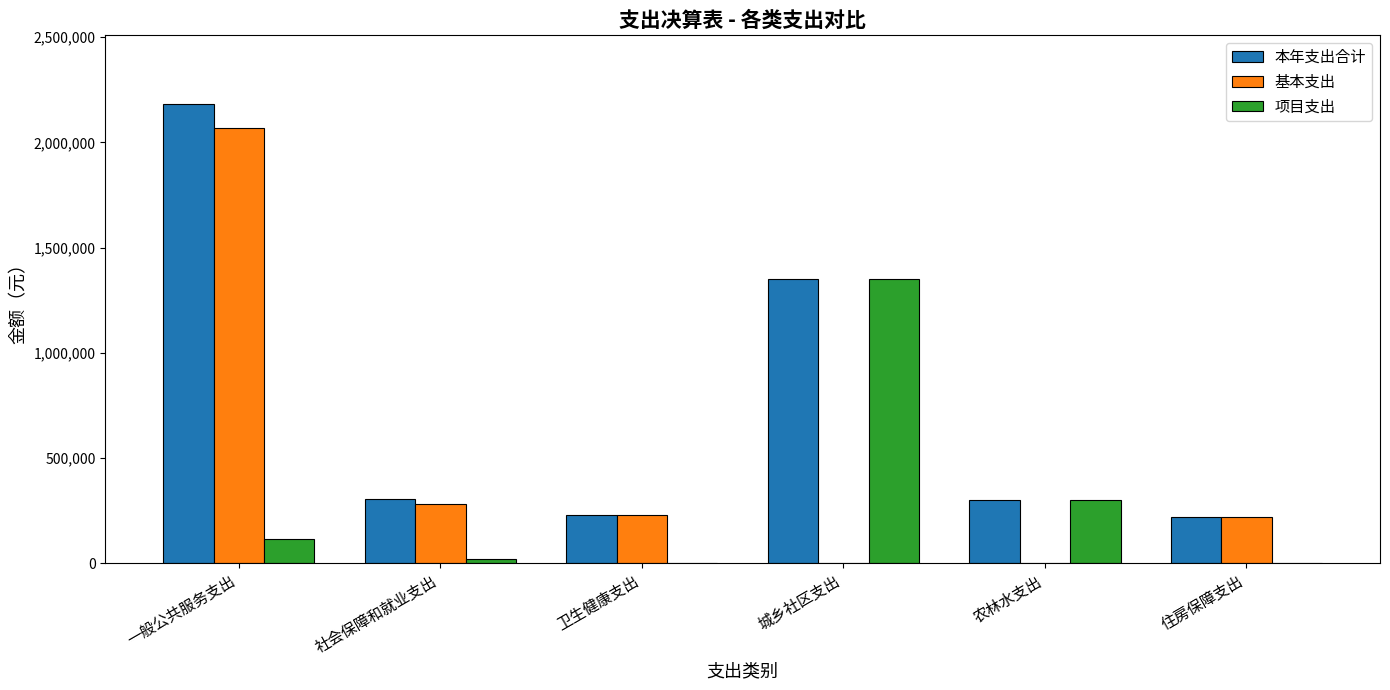

What is the average value of the 本年支出合计 series?

763833.3